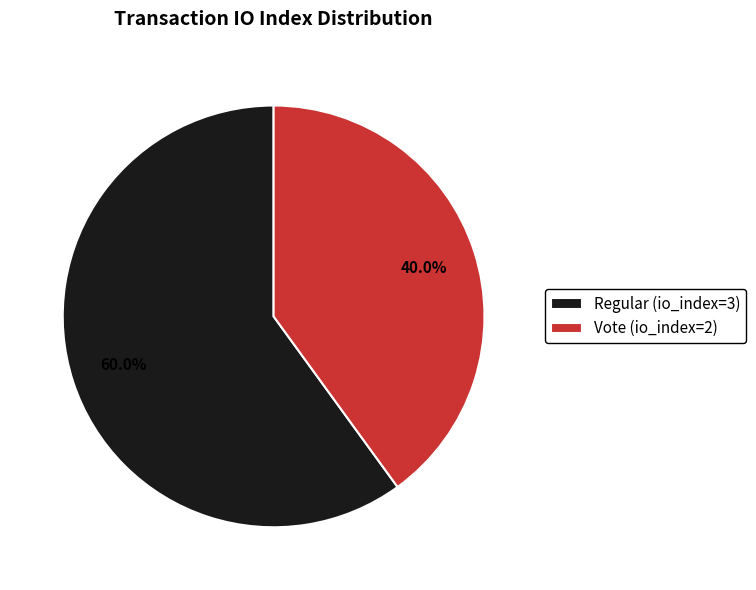

Which slice is the largest?

Regular (io_index=3)